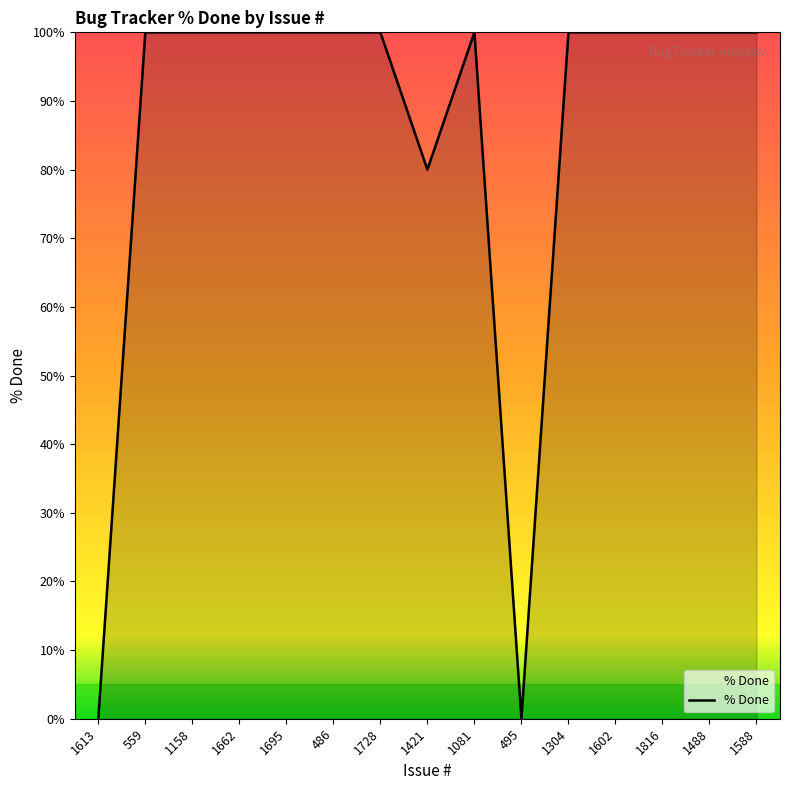

What position from the right is 1304?

5